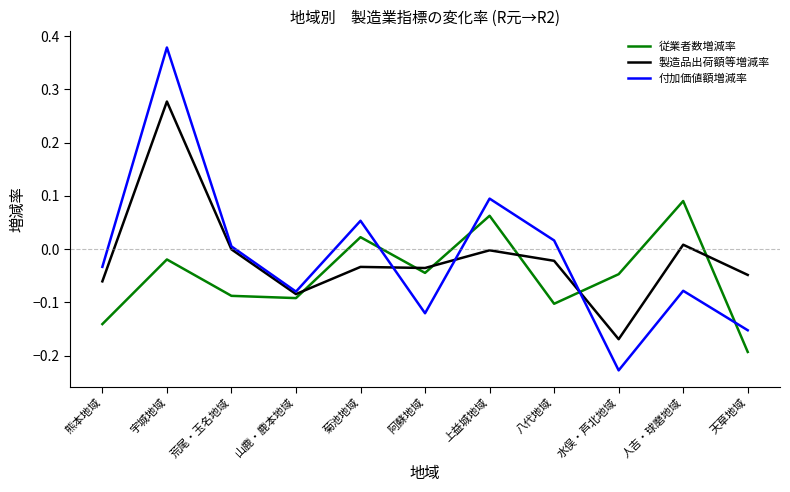

At 上益城地域, list the series in order from smallest to largest.

製造品出荷額等増減率, 従業者数増減率, 付加価値額増減率